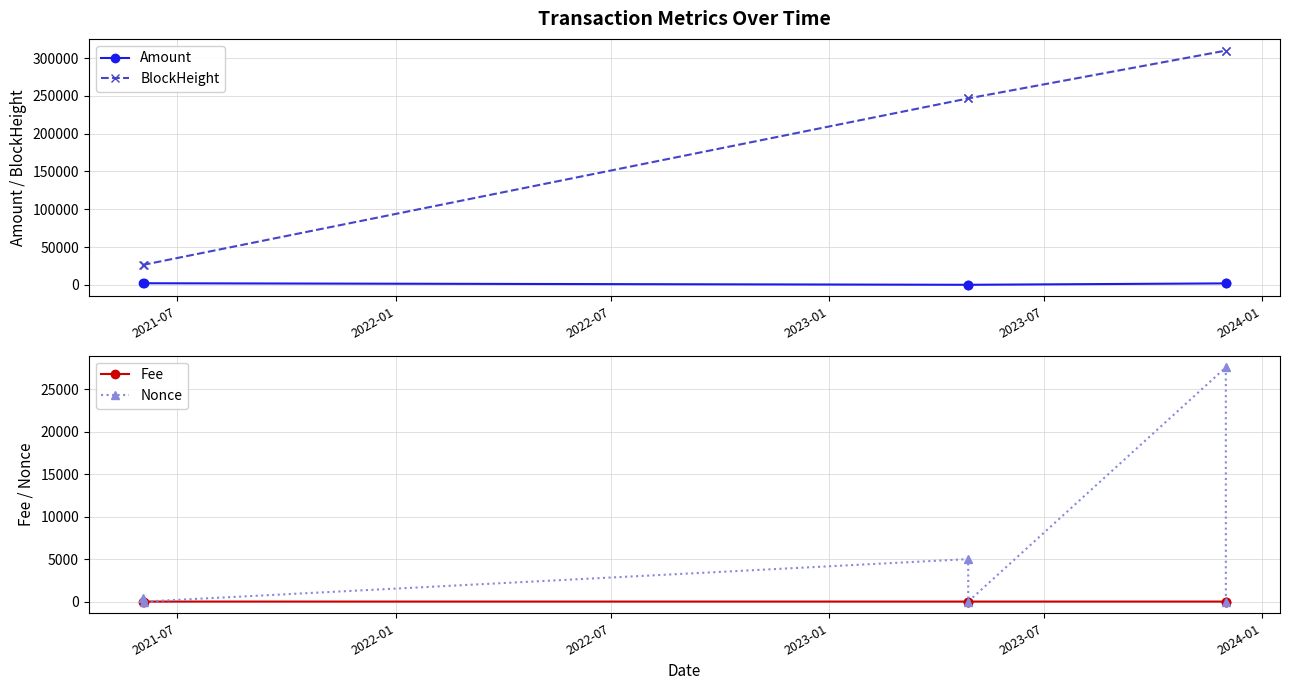

Does the chart have visible grid lines?

Yes